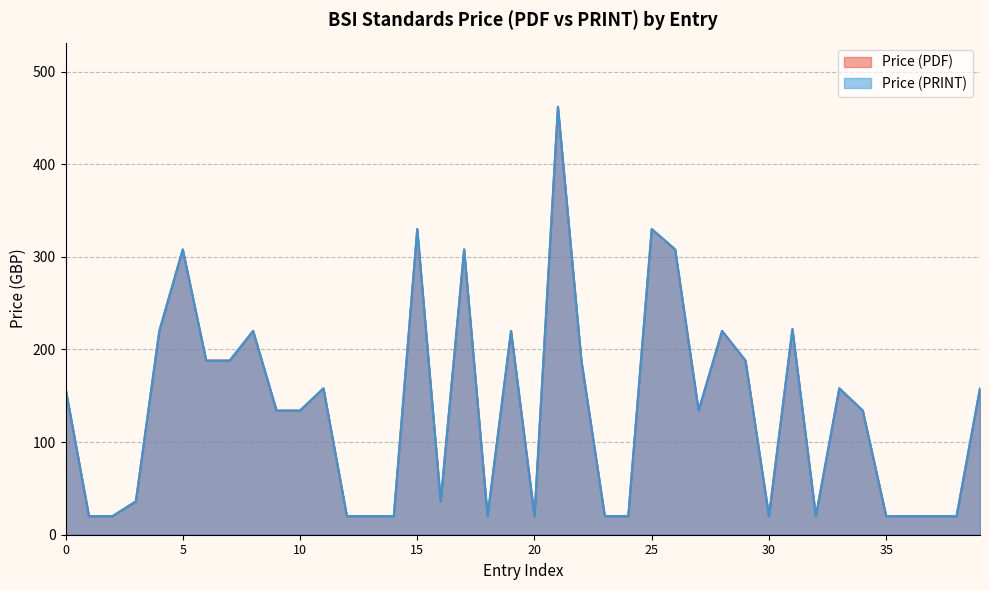

How many distinct data groups are displayed?

2